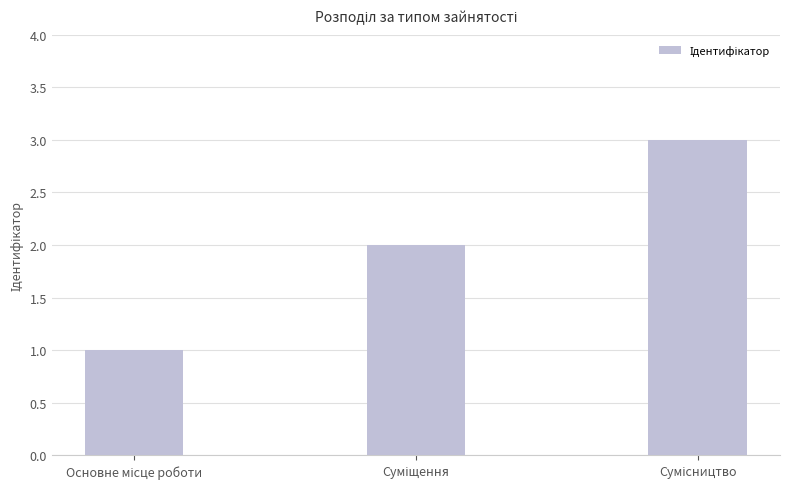

What is the sum of all values?

6